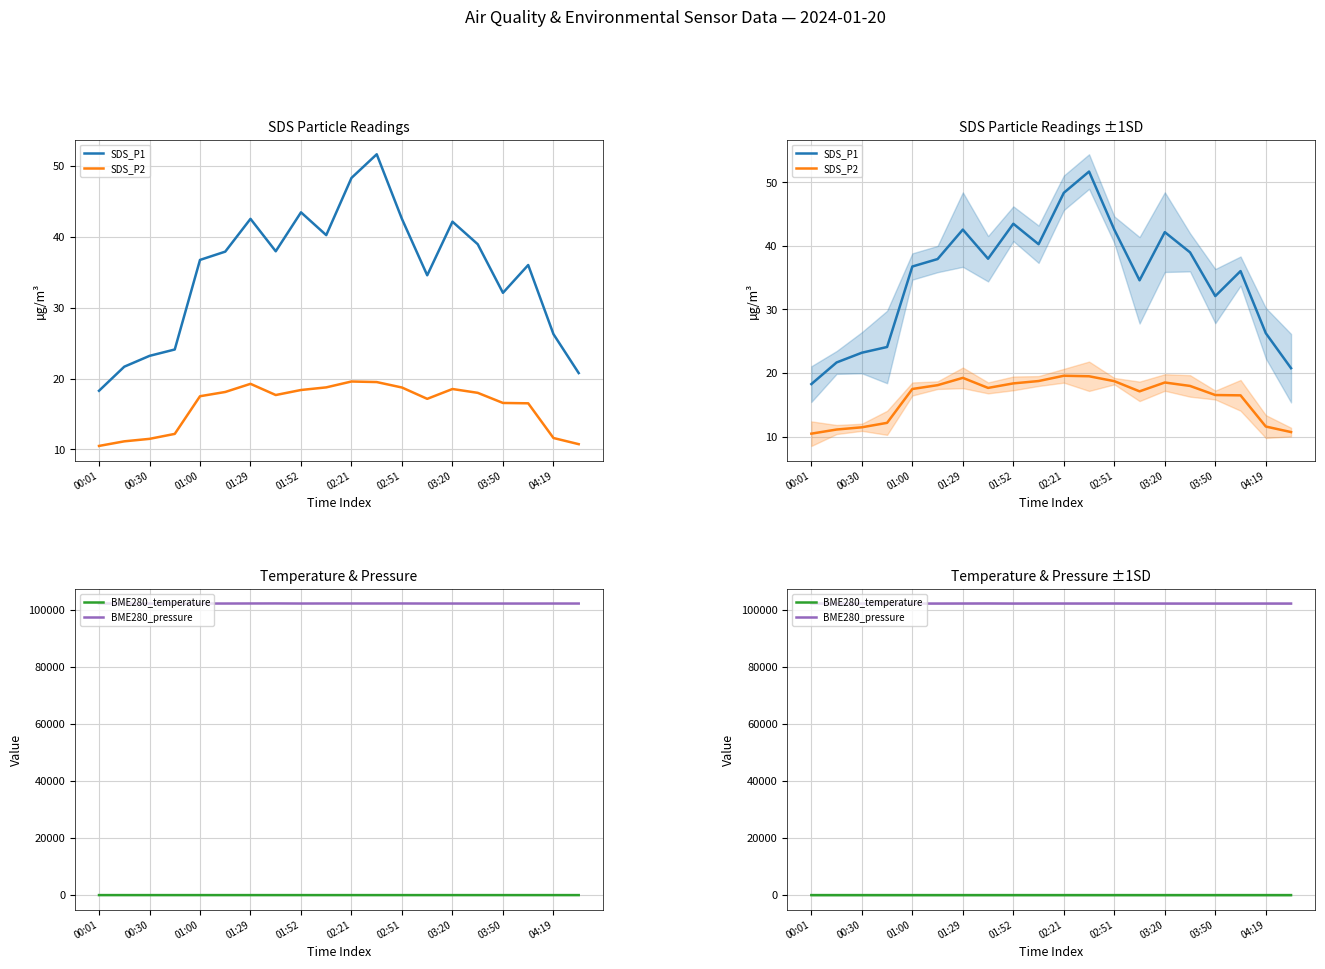

Which category has the lowest value in the SDS_P1 series?

00:01